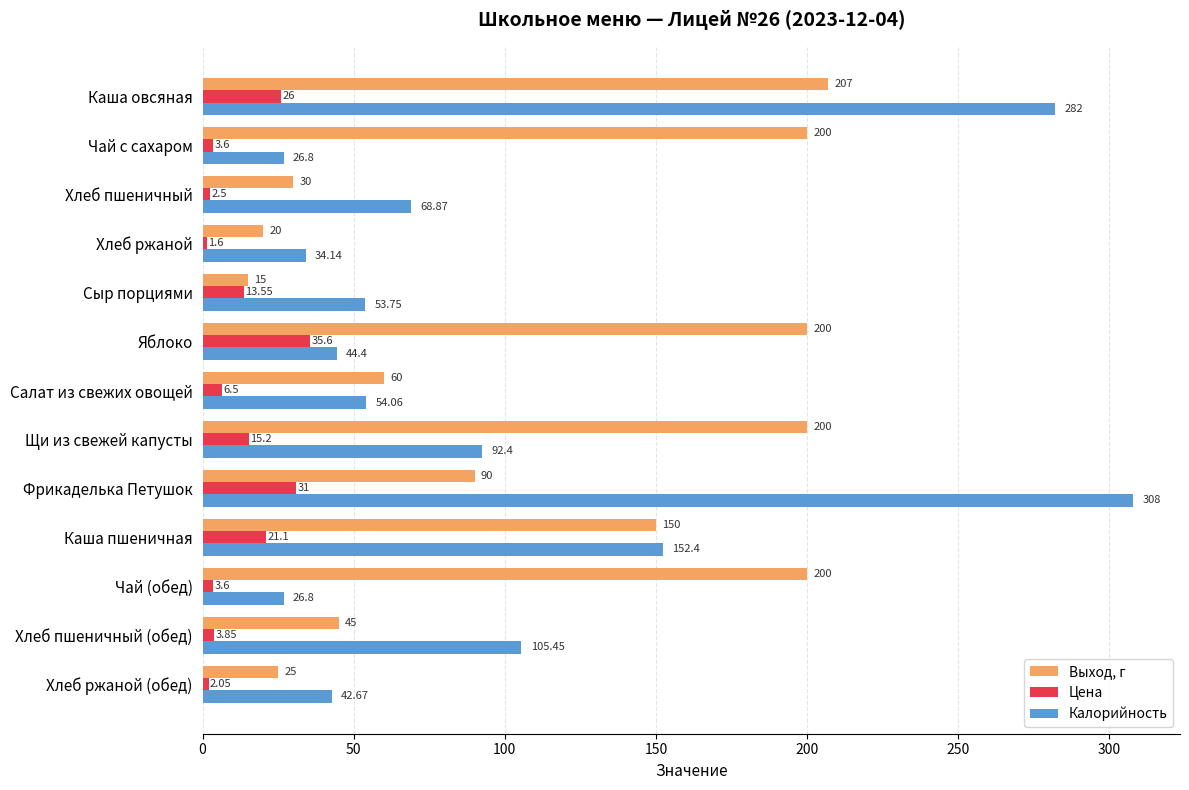

Which category has the highest value in the Цена series?

Яблоко